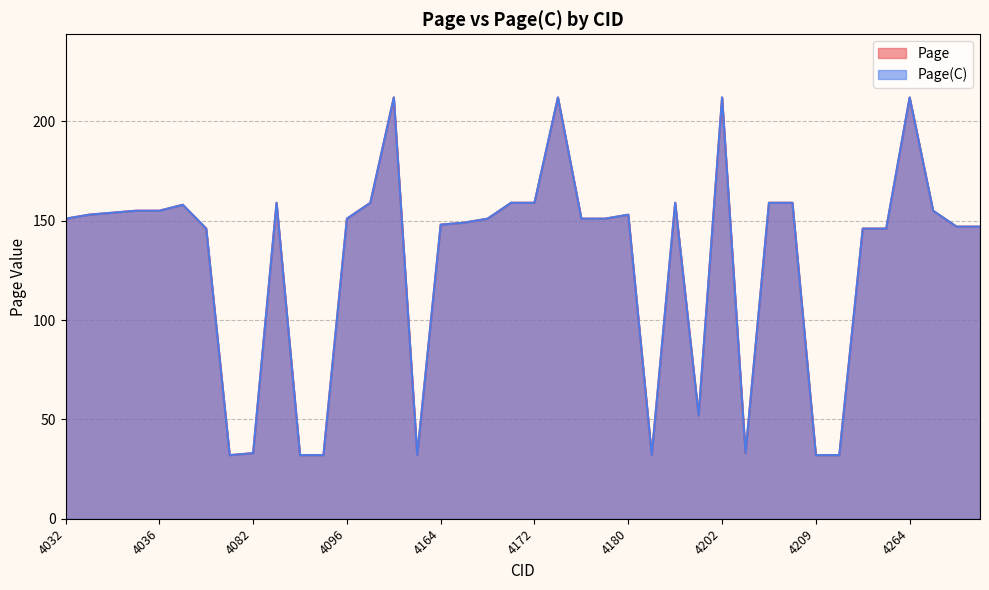

What is the difference between the second highest and second lowest values in the Page series?

180